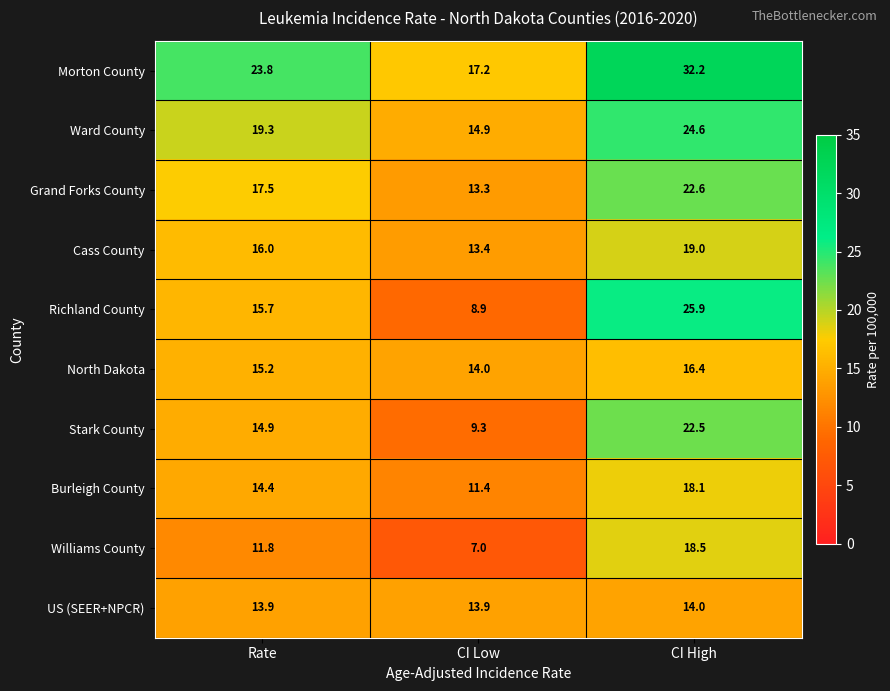

How many categories are shown in the chart?

3